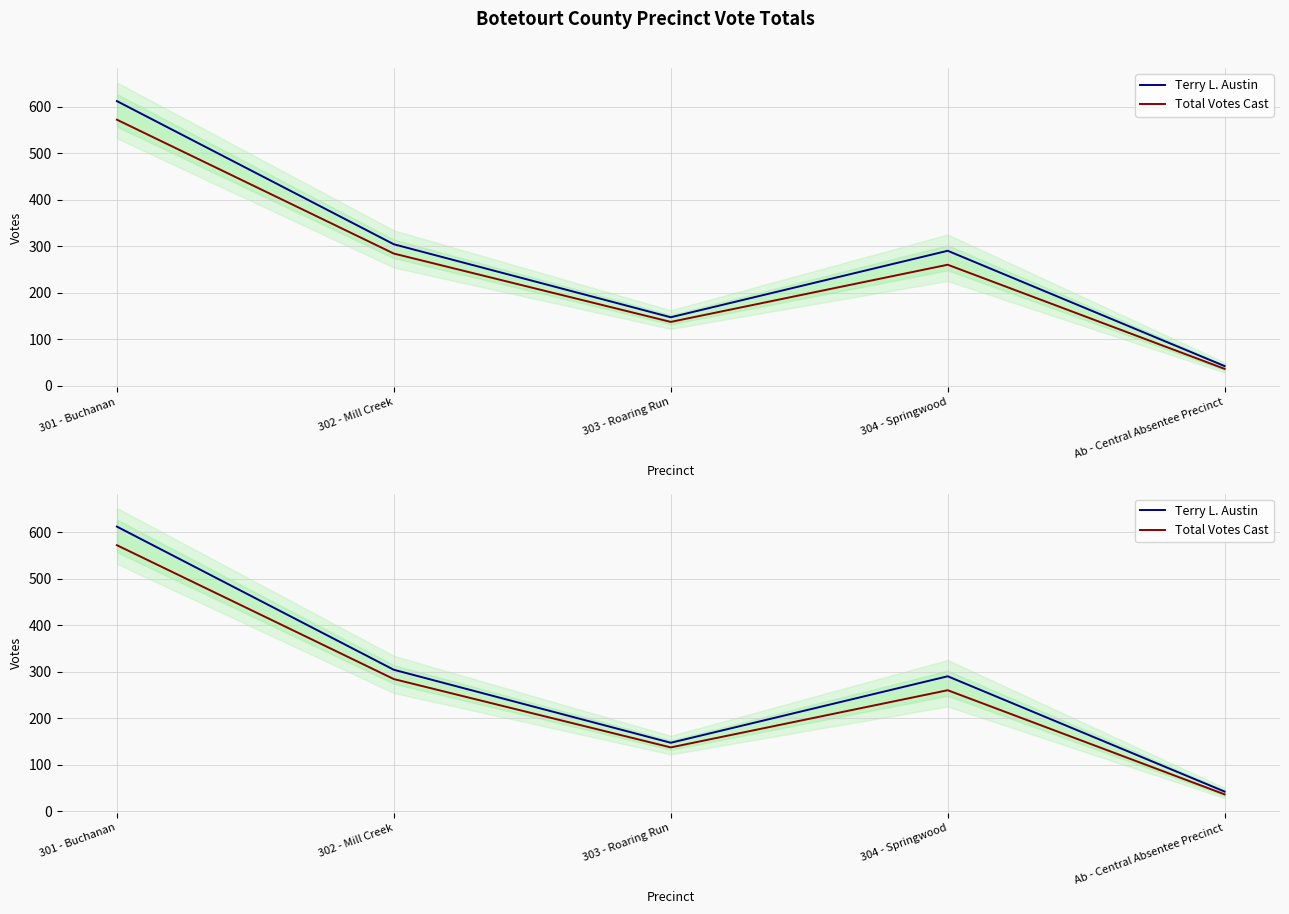

The Total Votes Cast series shows 177 at 301 - Buchanan. True or false?

False